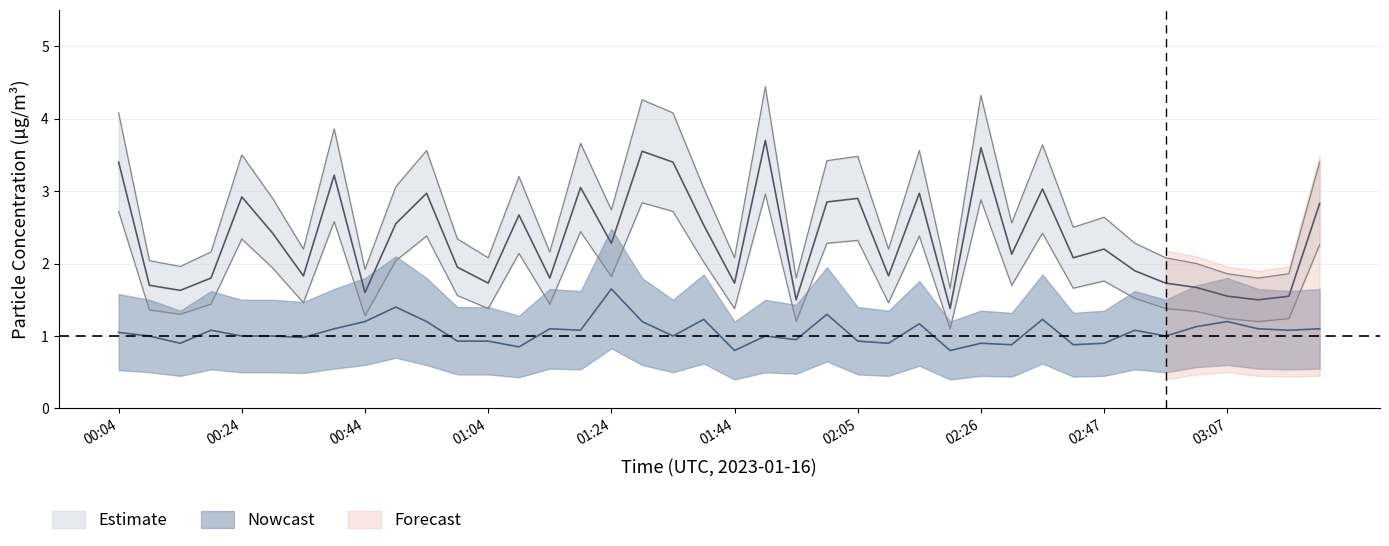

Rank the categories by SDS_P2 value from highest to lowest.

01:24, 00:49, 02:00, 01:39, 02:37, 00:44, 00:54, 01:29, 03:07, 02:15, 03:02, 00:39, 01:14, 03:13, 03:24, 00:19, 01:19, 02:52, 03:18, 00:04, 00:09, 00:24, 00:29, 01:34, 01:50, 02:57, 00:34, 01:55, 00:59, 01:04, 02:05, 00:14, 02:10, 02:26, 02:47, 02:31, 02:42, 01:09, 01:44, 02:21